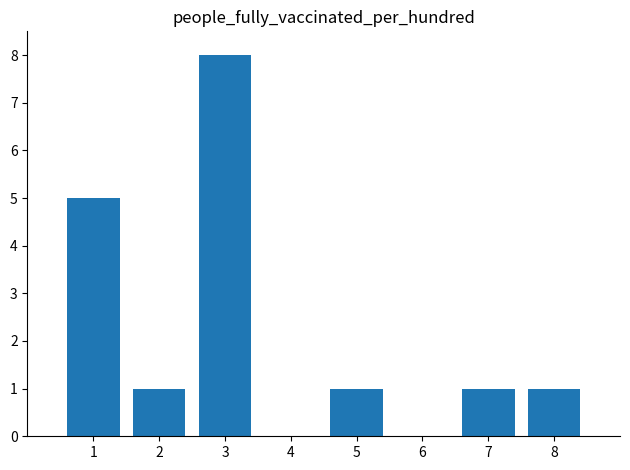

The chart shows a value of 11 at 3. True or false?

False